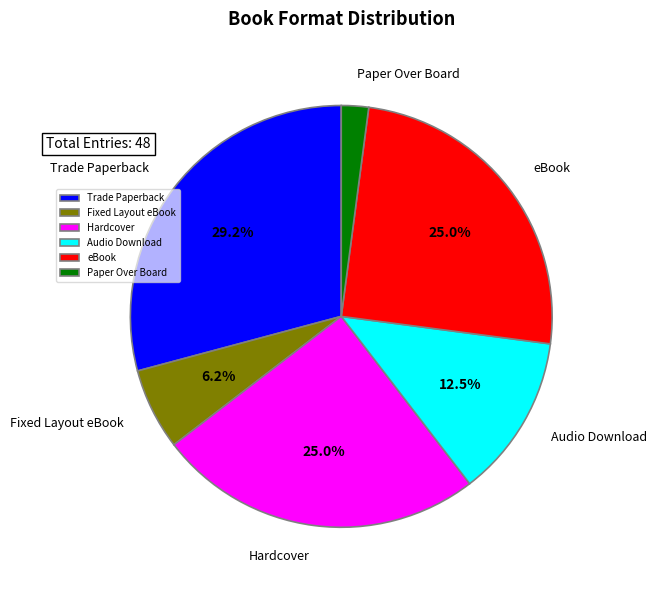

Is there any slice that represents more than half of the pie?

No